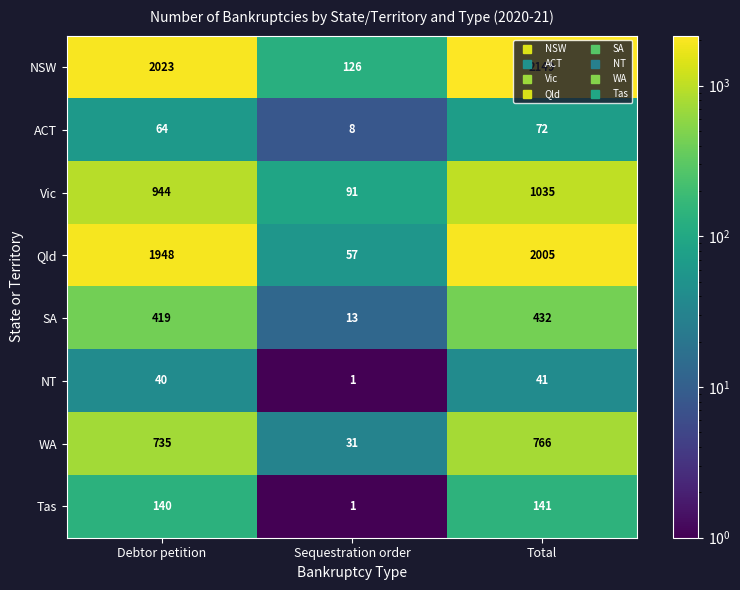

At how many categories does at least one series exceed 1625?

2